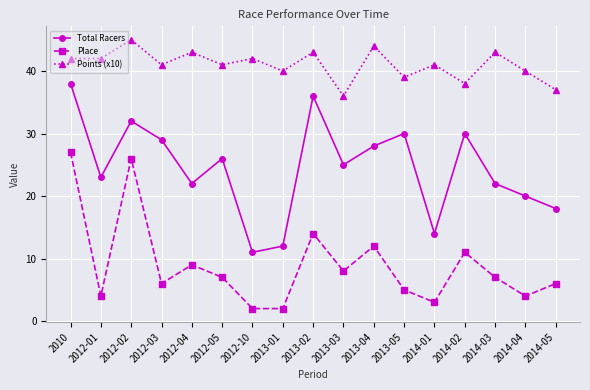

What are all the series names shown in the legend?

Total Racers, Place, Points (x10)